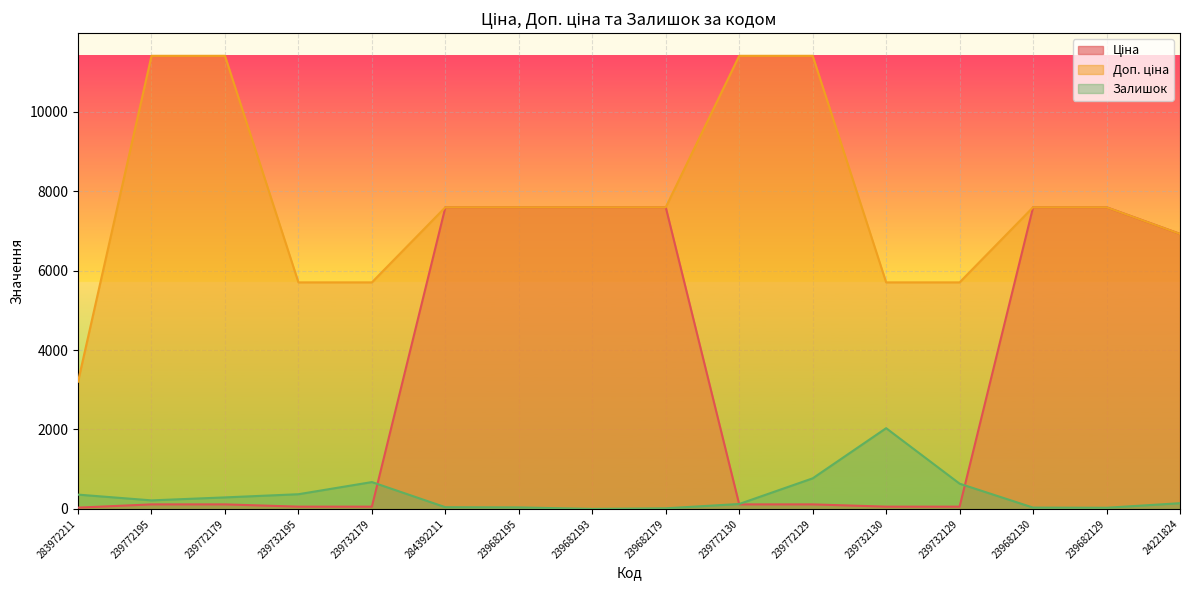

List the series in order of their overall mean, highest first.

Доп. ціна, Ціна, Залишок